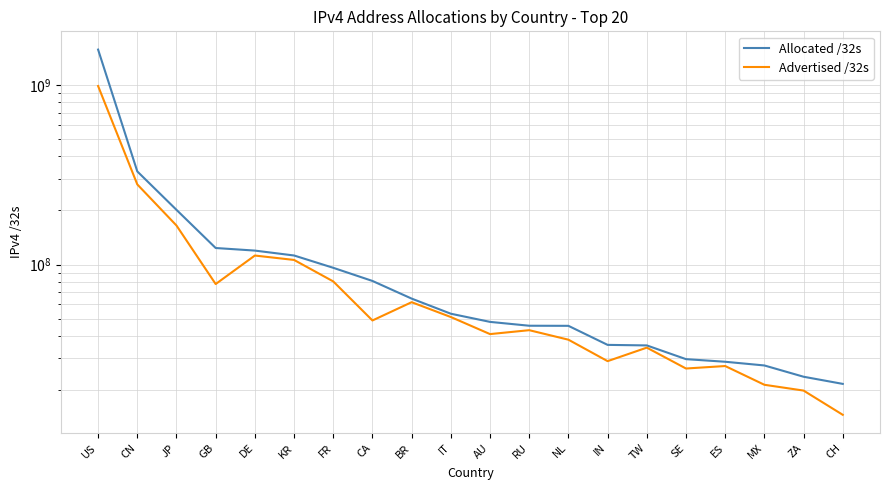

At which category is the sum across all series the highest?

US